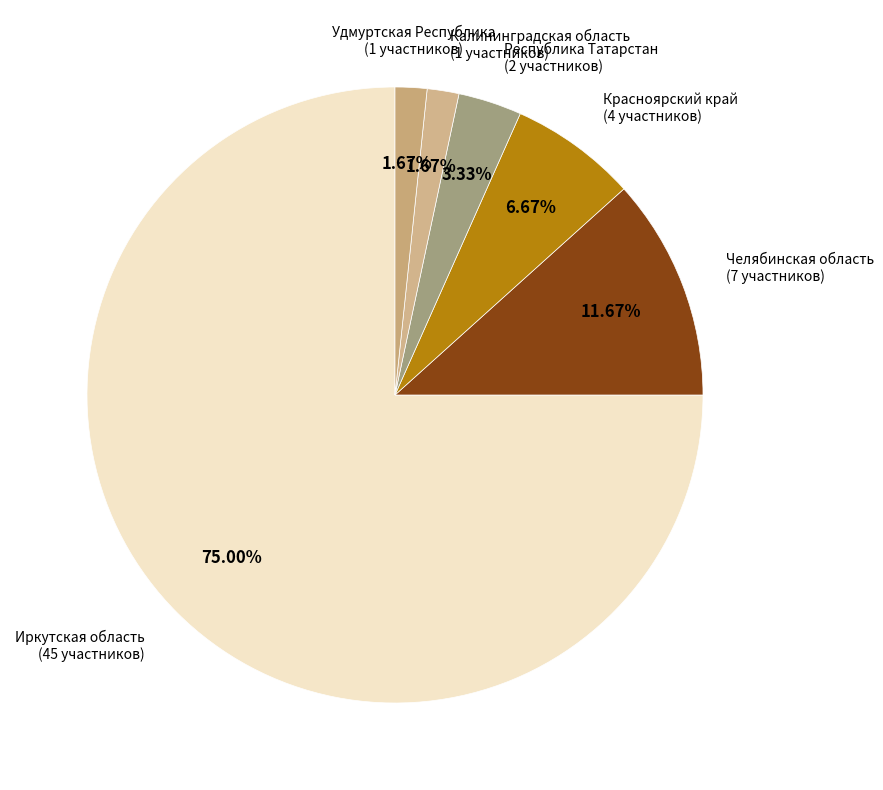

Is it true that Иркутская область is 69% of the pie?

False